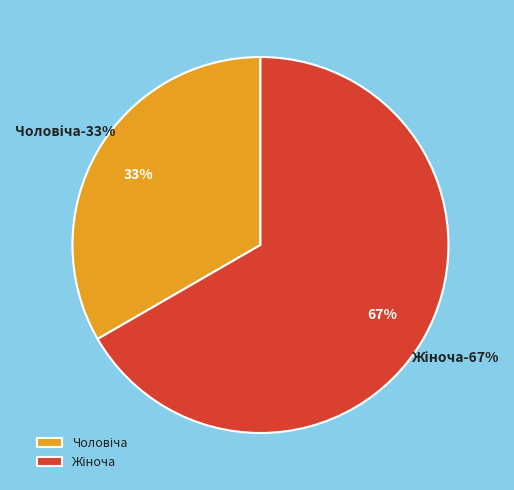

Is it true that Жіноча is 78% of the pie?

False